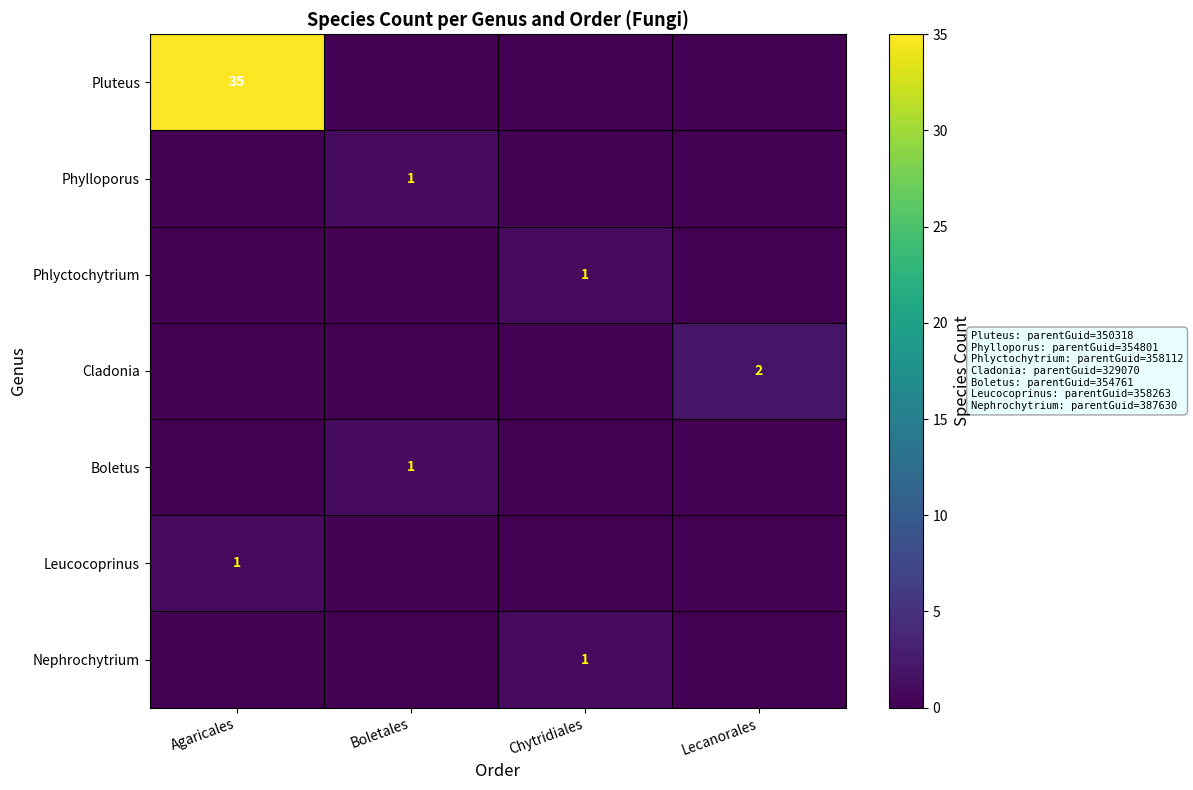

The value of Nephrochytrium at Chytridiales is 1. True or false?

True